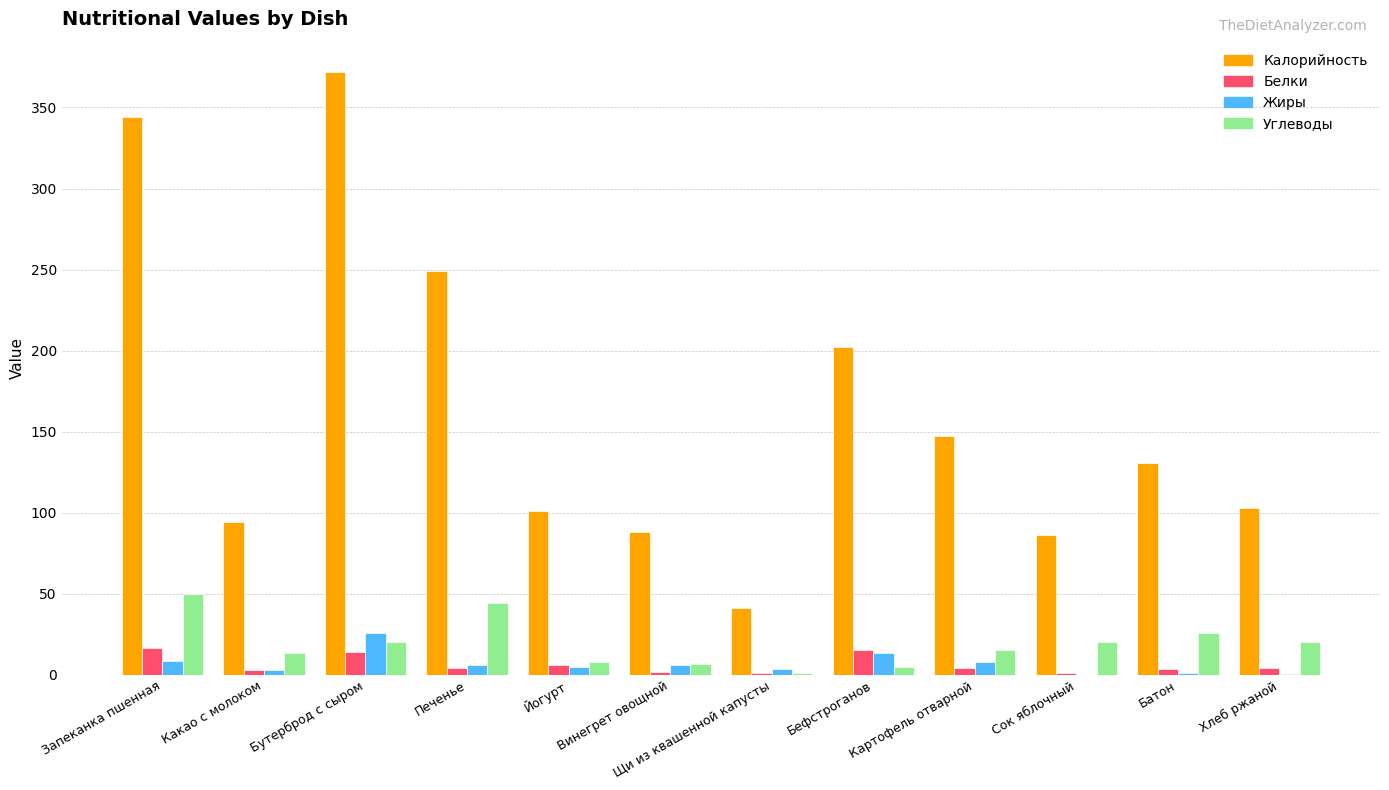

True or false: Калорийность has a value of 135.7 at Йогурт.

False